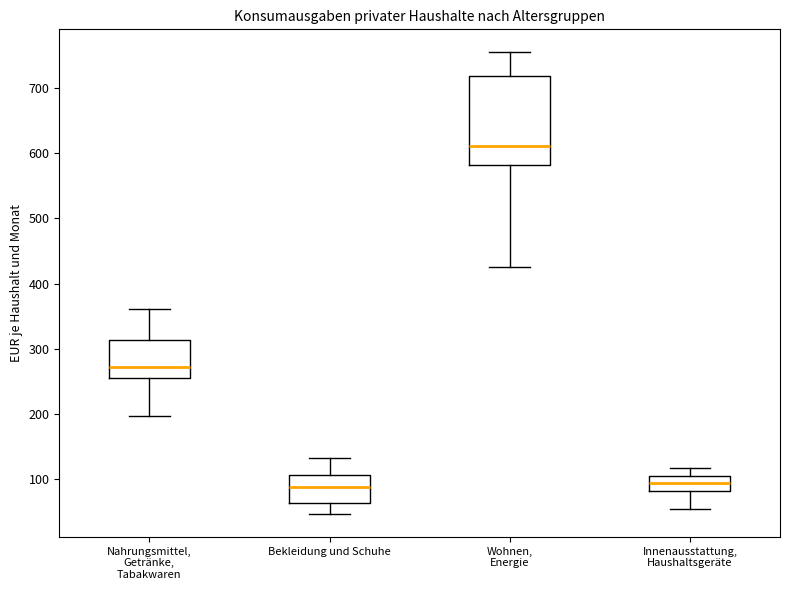

Reading left to right, transcribe this box plot: for each box, give where its median line is, the range the box spans, and where its two whiskers end, as read against the y-axis. The values are not printed on the chart, so give them approximately, as read against the axis.

Nahrungsmittel, Getränke, Tabakwaren: median 270, box 250 to 310, whiskers 200 to 360
Bekleidung und Schuhe: median 90, box 60 to 110, whiskers 50 to 130
Wohnen, Energie: median 610, box 580 to 720, whiskers 430 to 750
Innenausstattung, Haushaltsgeräte: median 90, box 80 to 110, whiskers 60 to 120